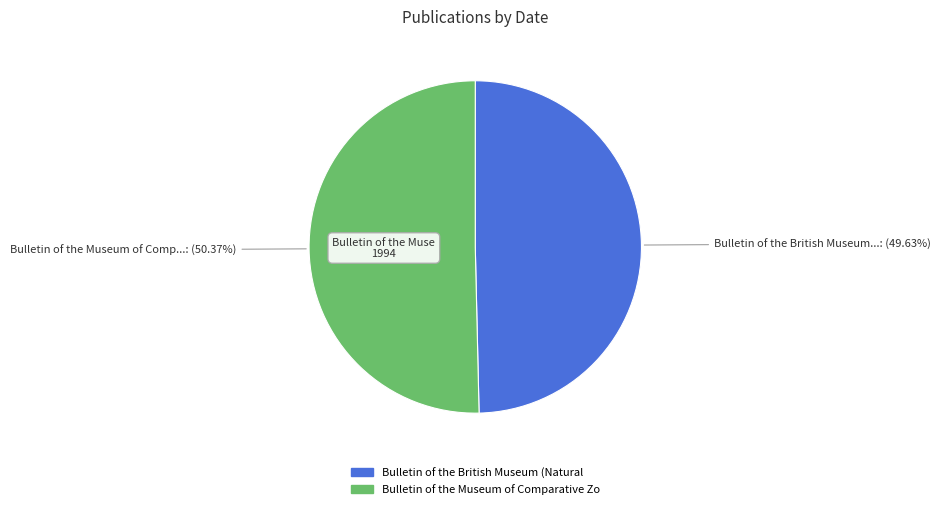

How many slices are in this pie chart?

2